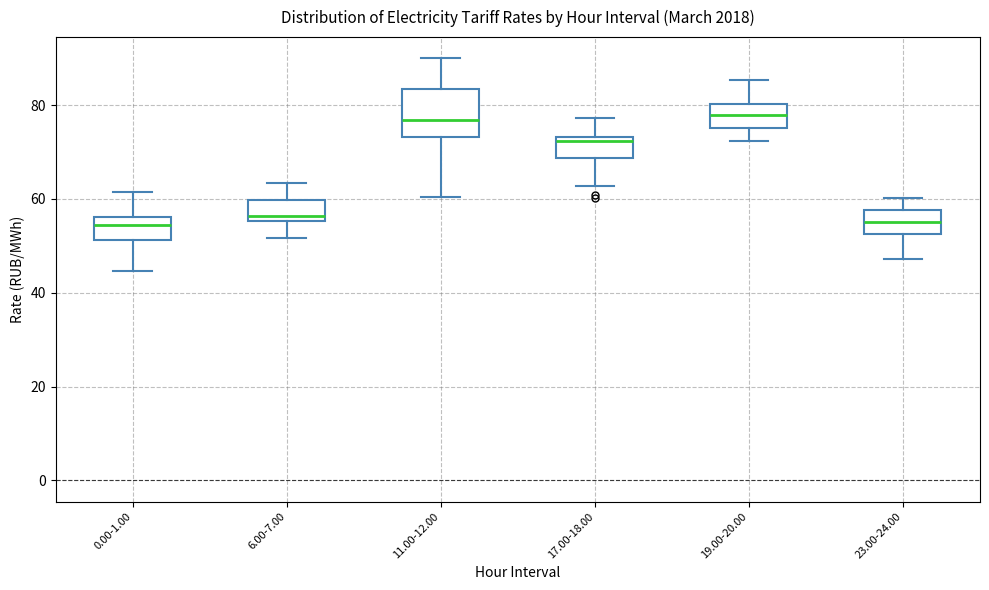

Reading left to right, read every box against the y-axis: the position of its median line, the range the box covers, and the ends of its whiskers. The values are not printed on the chart, so give them approximately, as read against the axis.

0.00-1.00: median 54, box 52 to 56, whiskers 44 to 62
6.00-7.00: median 56 (just above the box's lower edge), box 56 to 60, whiskers 52 to 64
11.00-12.00: median 76, box 74 to 84, whiskers 60 to 90
17.00-18.00: median 72, box 68 to 74, whiskers 62 to 78
19.00-20.00: median 78, box 76 to 80, whiskers 72 to 86
23.00-24.00: median 56, box 52 to 58, whiskers 48 to 60